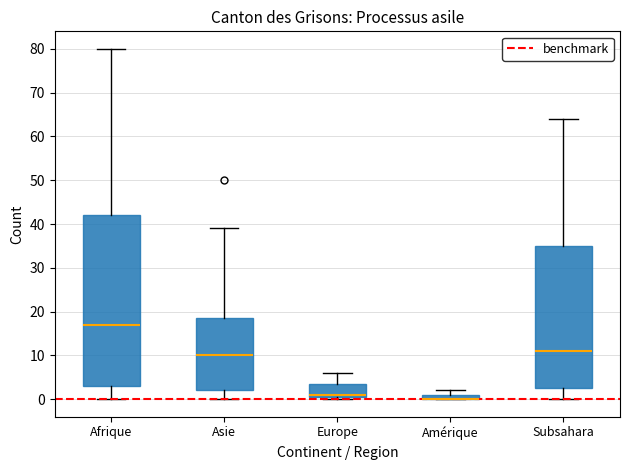

Where does the median line of the box for Asie sit on the y-axis? The values are not printed on the chart, so give them approximately, as read against the axis.

10